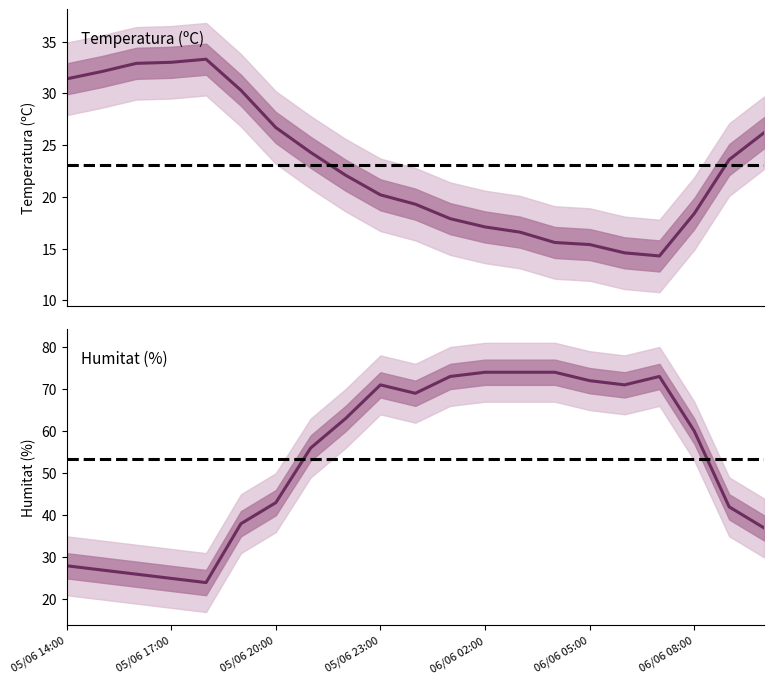

What is the label of the 8th point from the left?

05/06 21:00